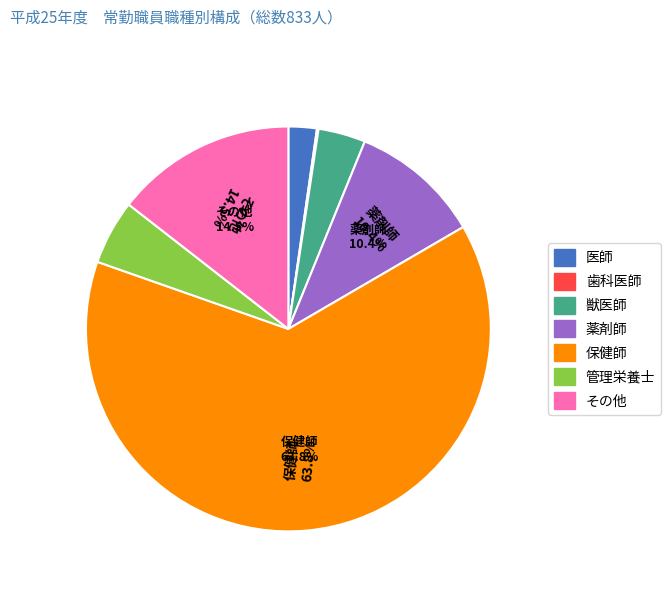

Is there a majority slice in this chart?

Yes